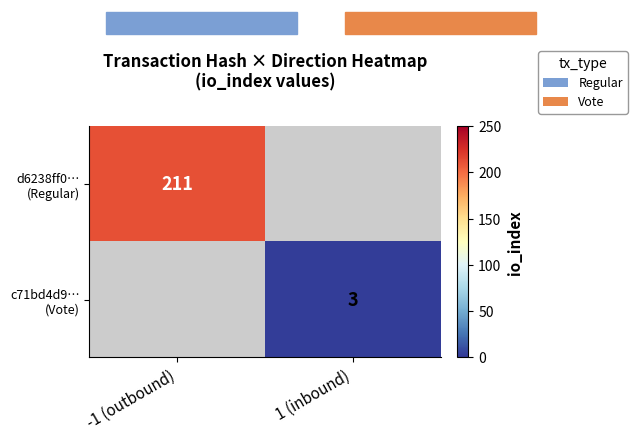

The d6238ff0… (Regular) series shows 211.0 at -1 (outbound). True or false?

True